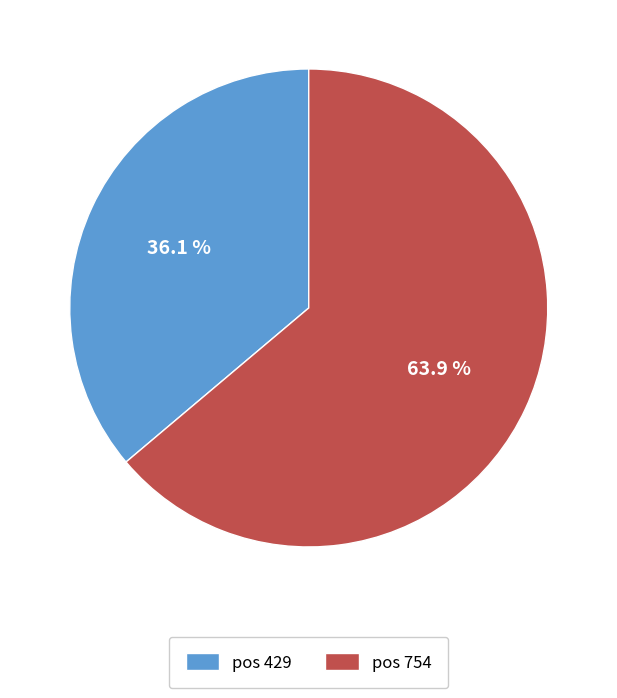

Which has a higher value, pos 429 or pos 754?

pos 754